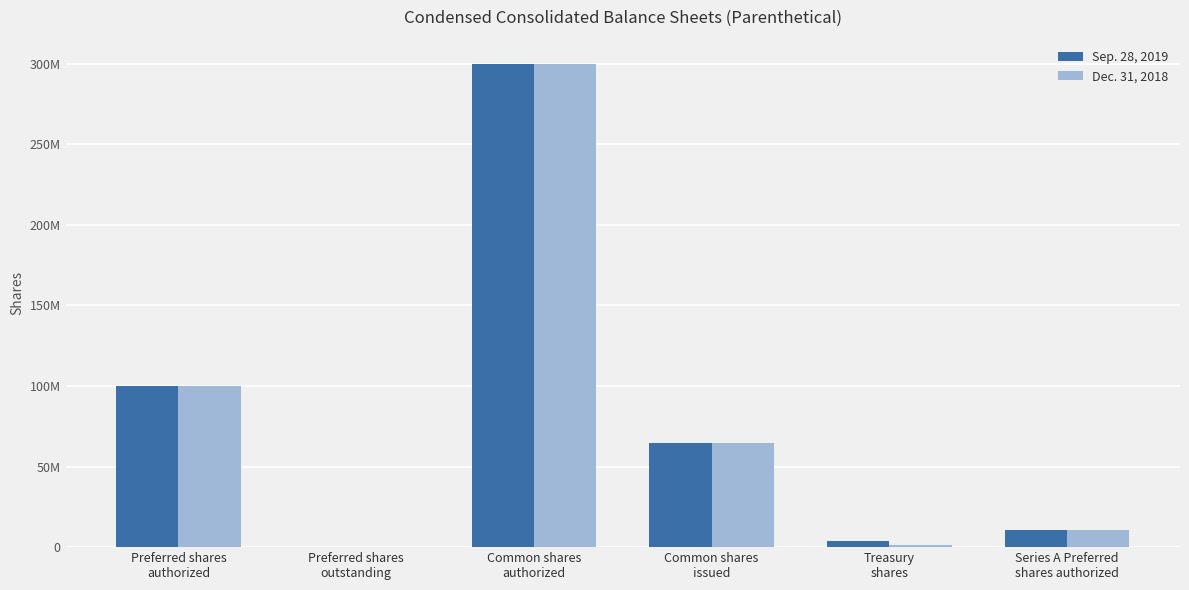

Is it true that Sep. 28, 2019 equals 100000000 at Preferred shares
authorized?

True